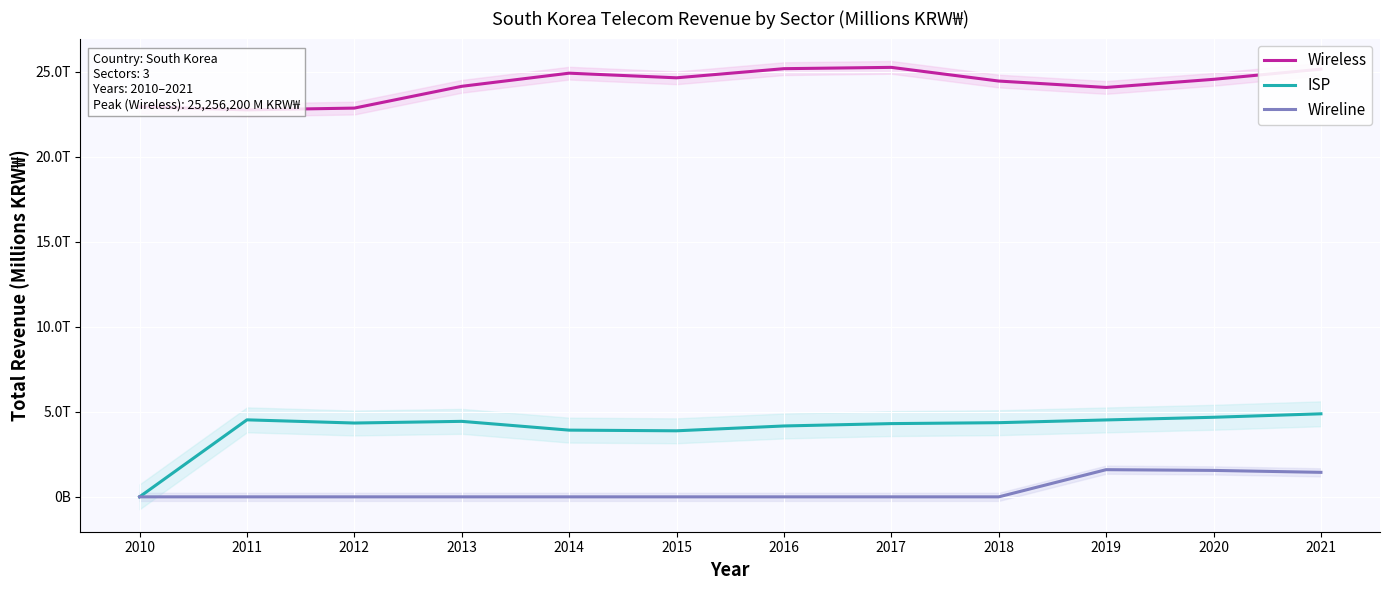

Which series changed the most between 2011 and 2014?

Wireless